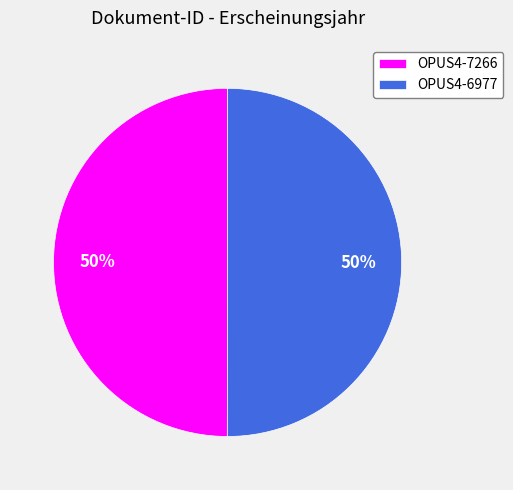

To the nearest percent, what is the average slice percentage?

50%